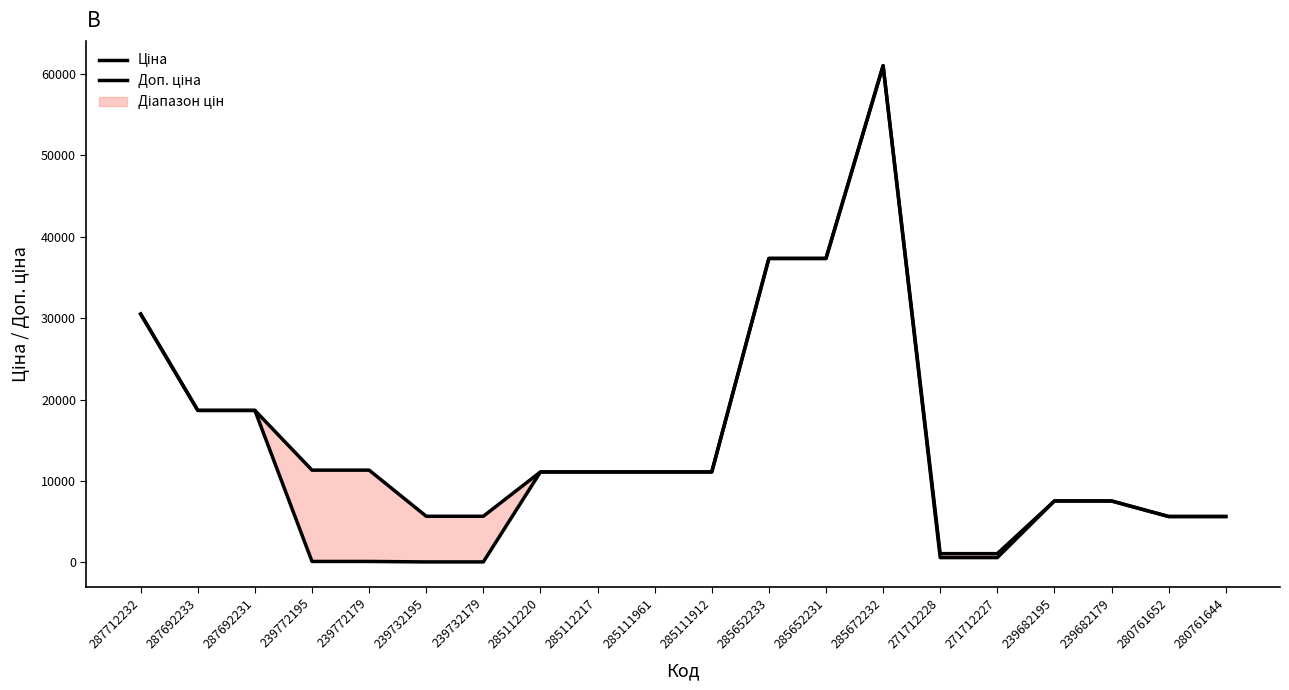

At how many categories does at least one series exceed 14323?

6